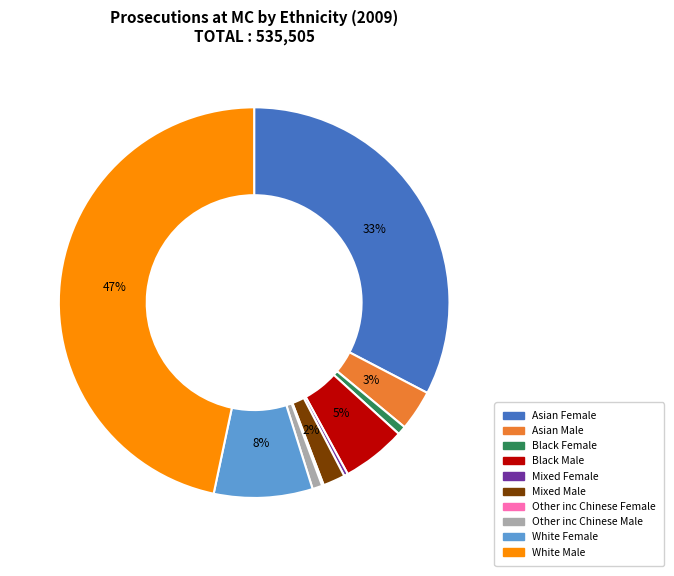

To the nearest percent, what portion does Asian Male represent?

3%